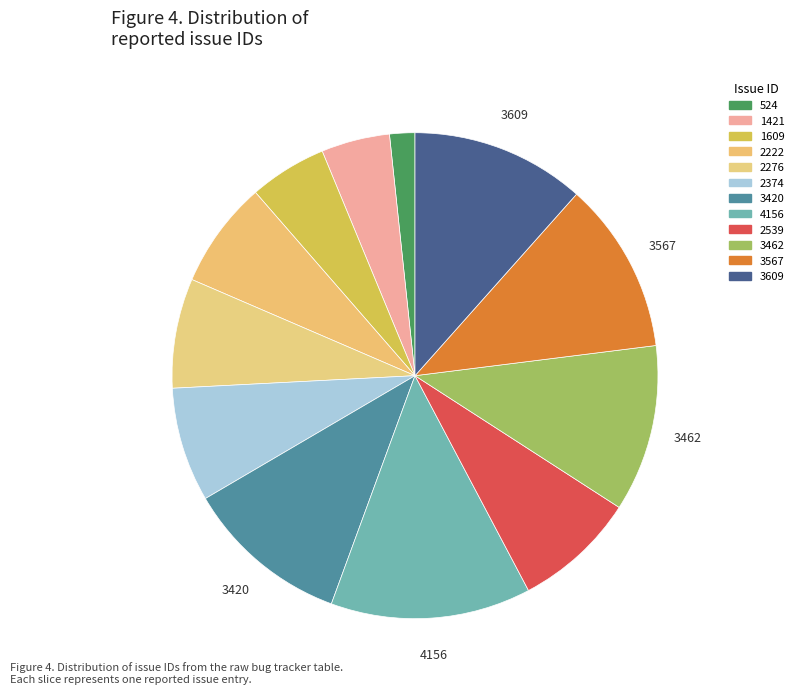

What is the smallest slice in the pie chart?

524